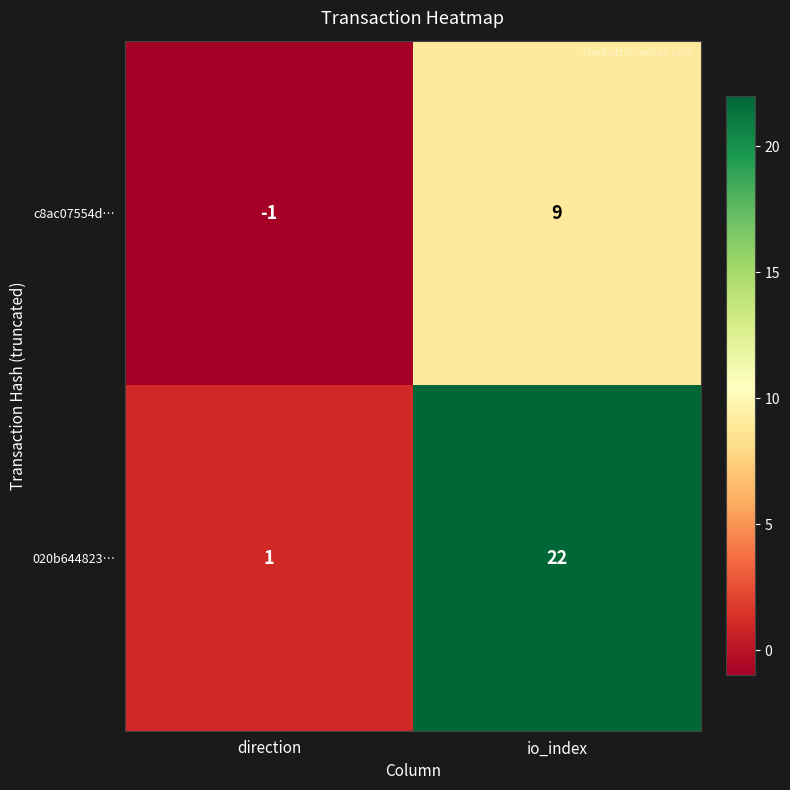

At which label is 020b644823… closest to 11?

direction